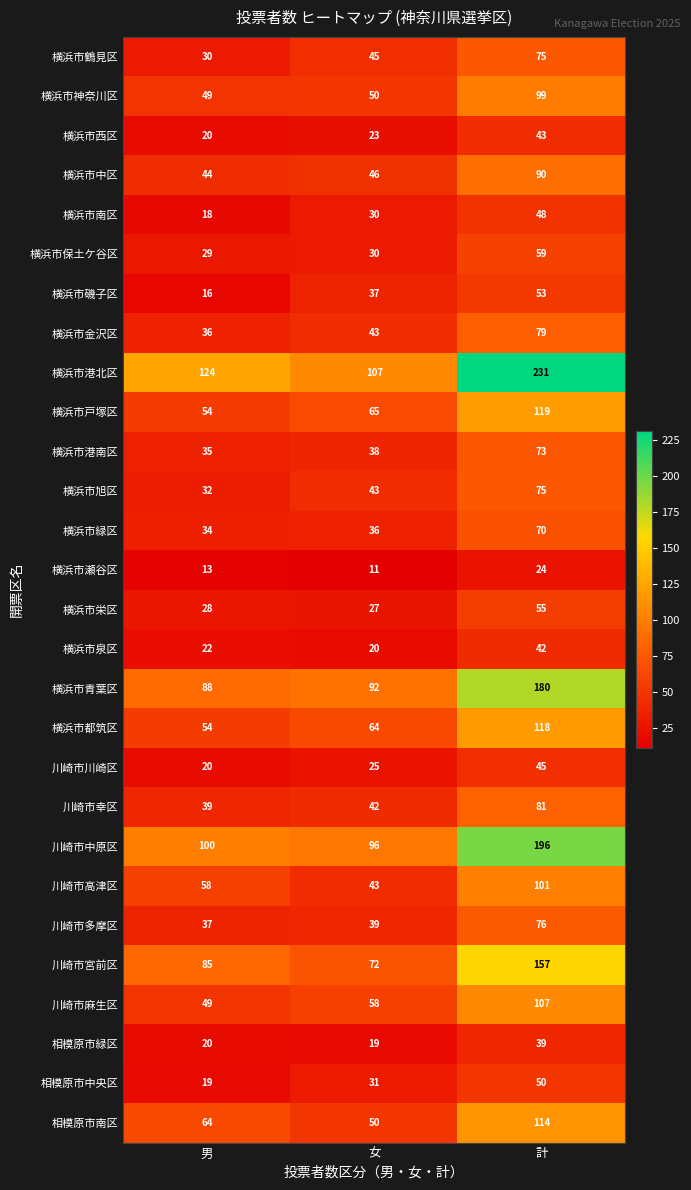

What is the difference between the highest and lowest values at 女?

96